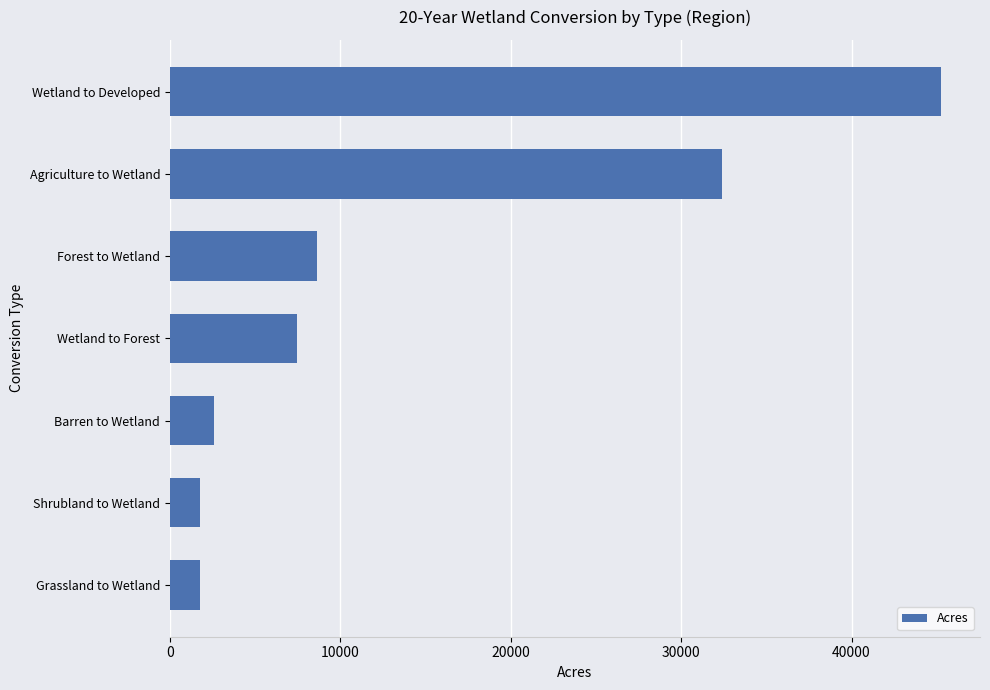

Is it true that the value at Agriculture to Wetland is 13596?

False